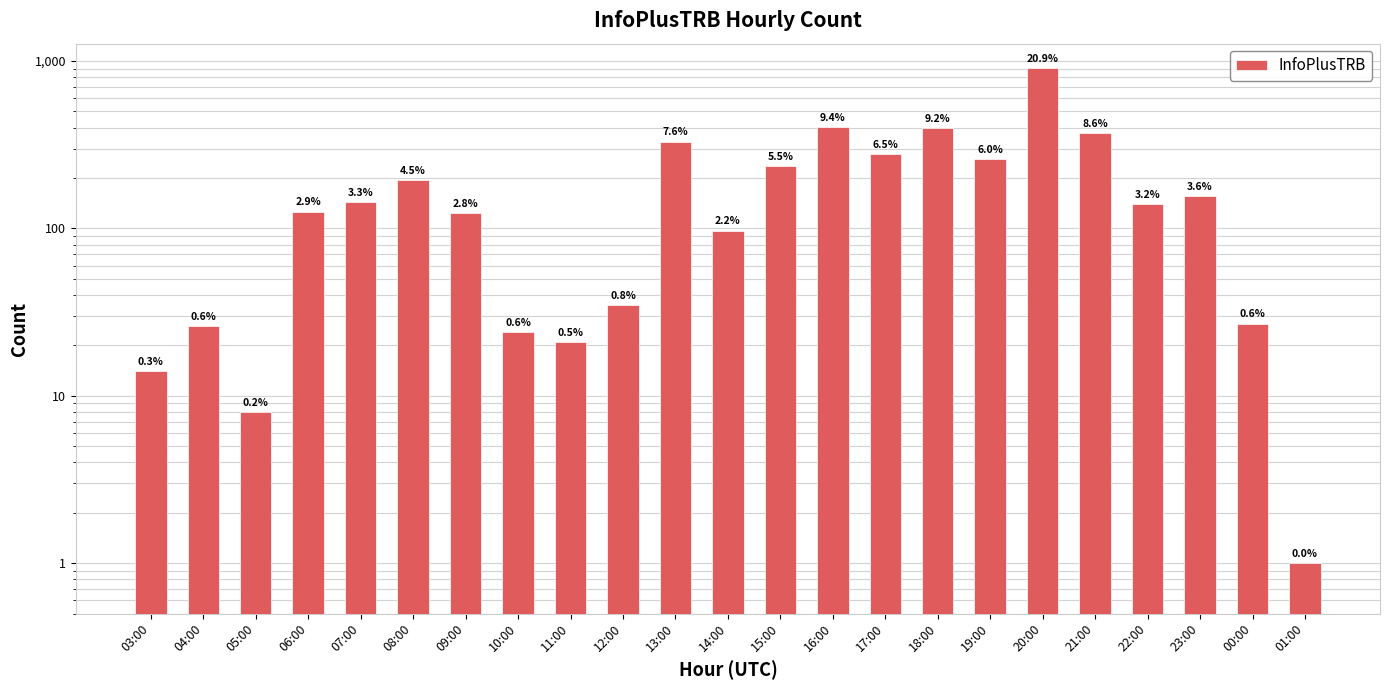

List the labels in order of value, smallest first.

01:00, 05:00, 03:00, 11:00, 10:00, 04:00, 00:00, 12:00, 14:00, 09:00, 06:00, 22:00, 07:00, 23:00, 08:00, 15:00, 19:00, 17:00, 13:00, 21:00, 18:00, 16:00, 20:00